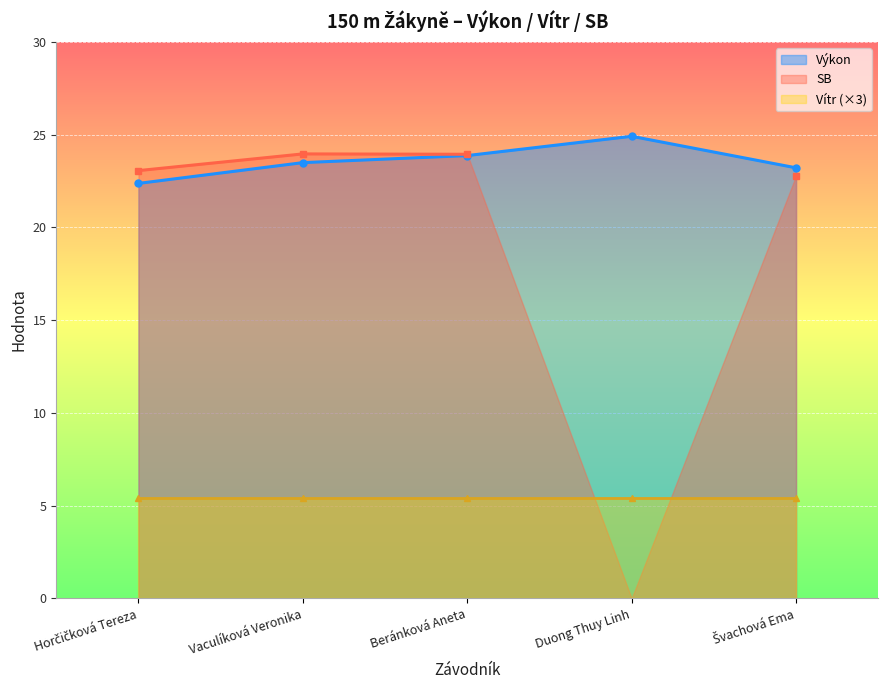

What position from the left is Beránková Aneta?

3